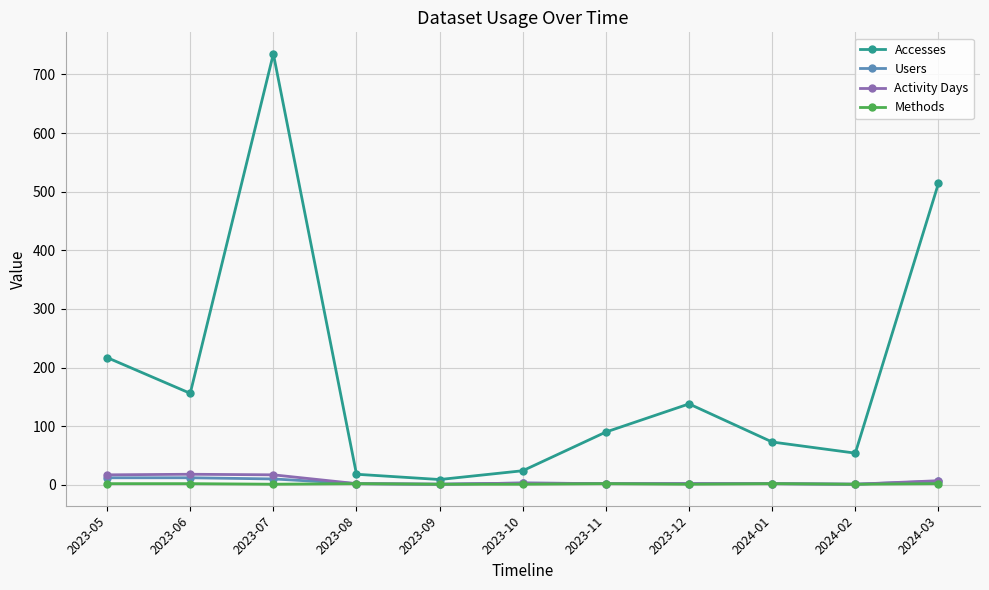

Which label corresponds to the largest value in the chart?

2023-07